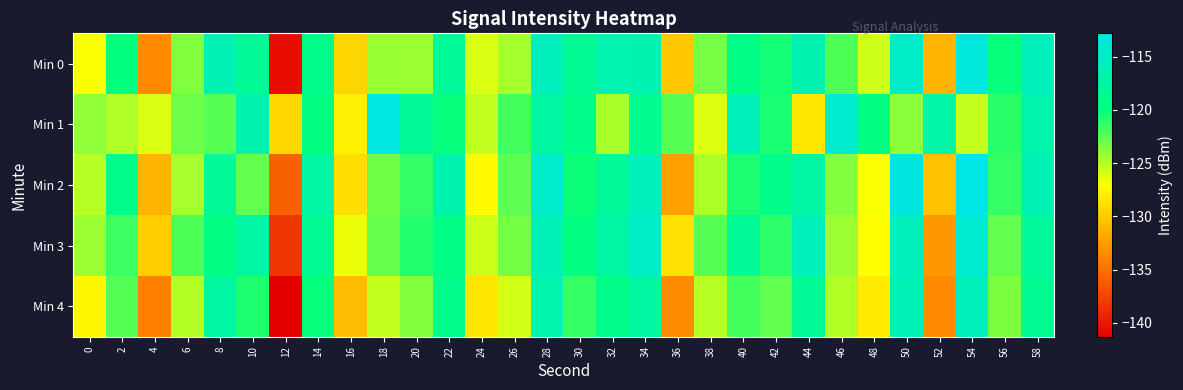

At which category does the chart reach its minimum across all series?

12